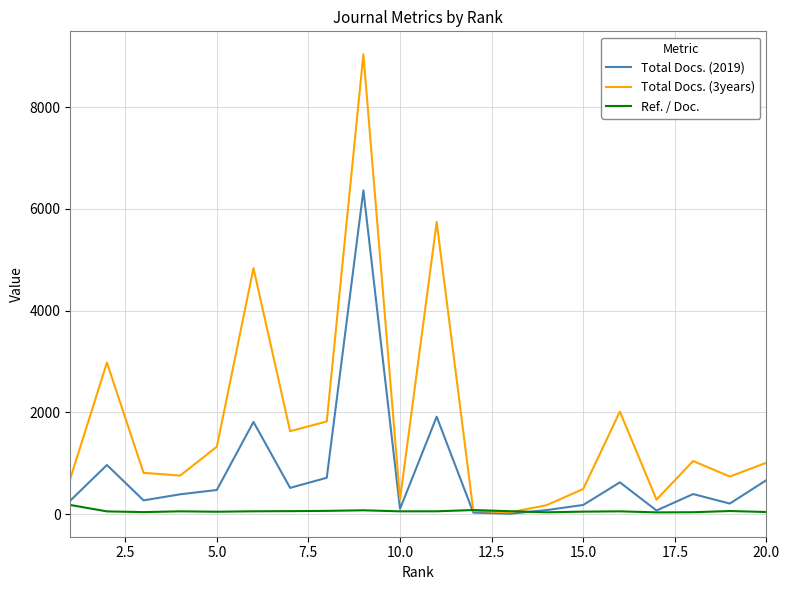

Which series has the largest range (max minus min)?

Total Docs. (3years)